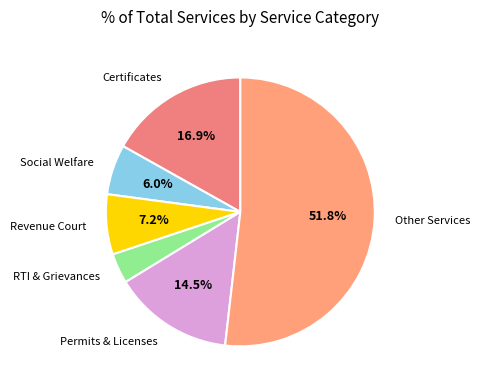

To the nearest percent, what percentage of the pie is Other Services?

52%